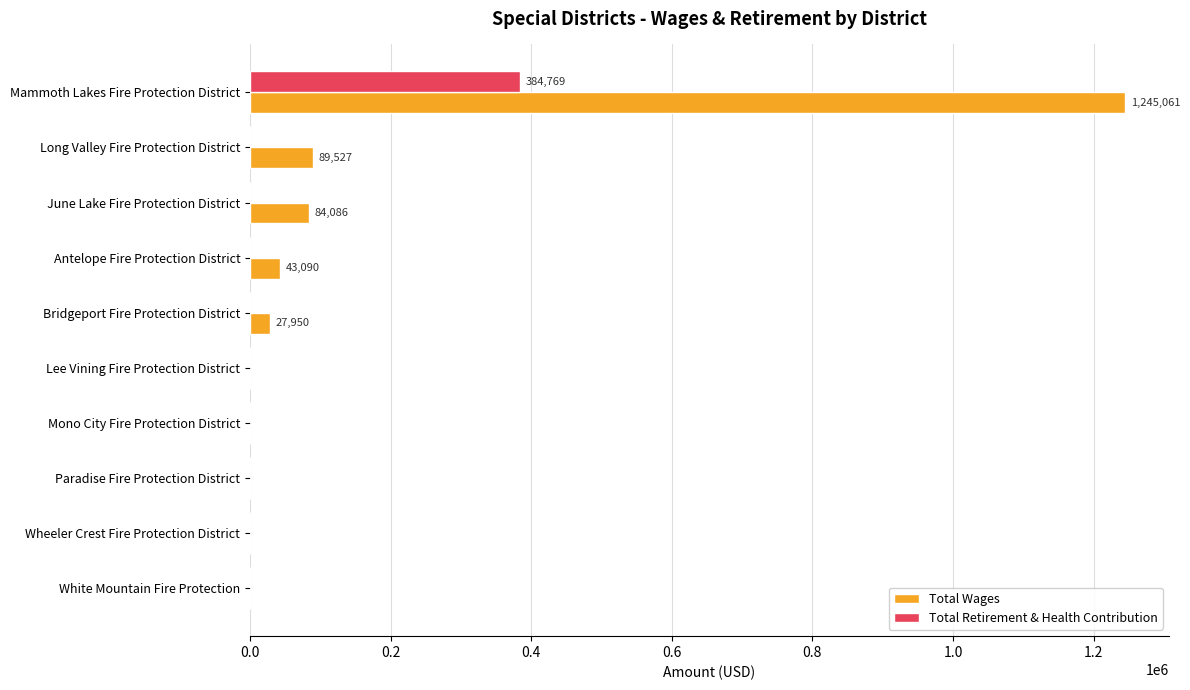

Which series has the largest total across all categories?

Total Wages